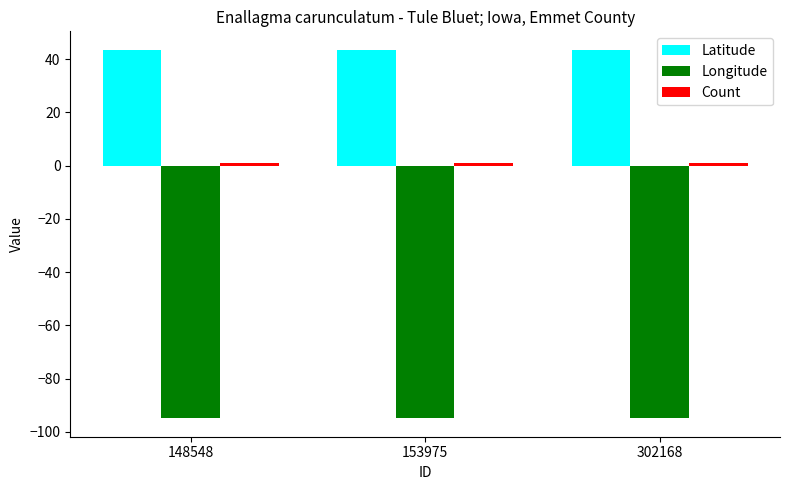

What is the approximate value of Longitude at 302168?

-94.6